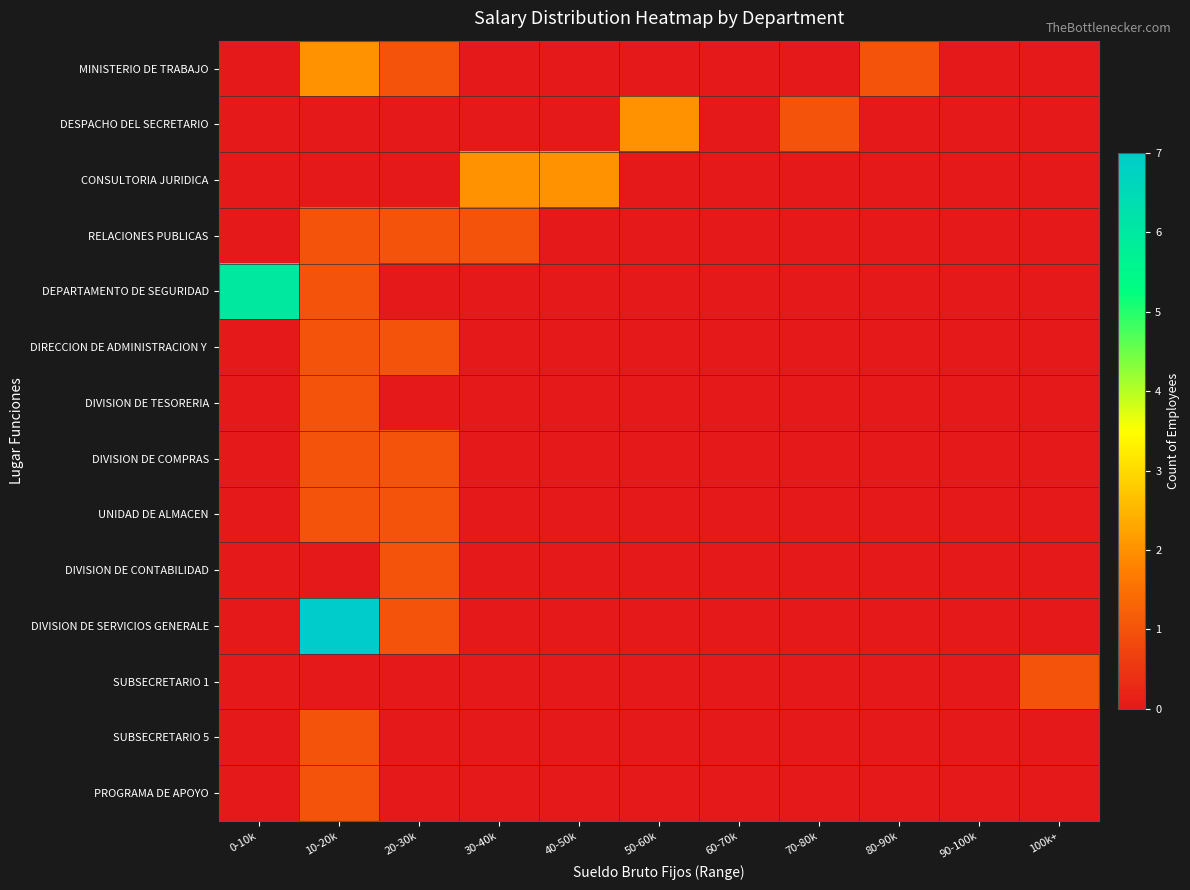

Which series has the widest spread of values?

DIVISION DE SERVICIOS GENERALE